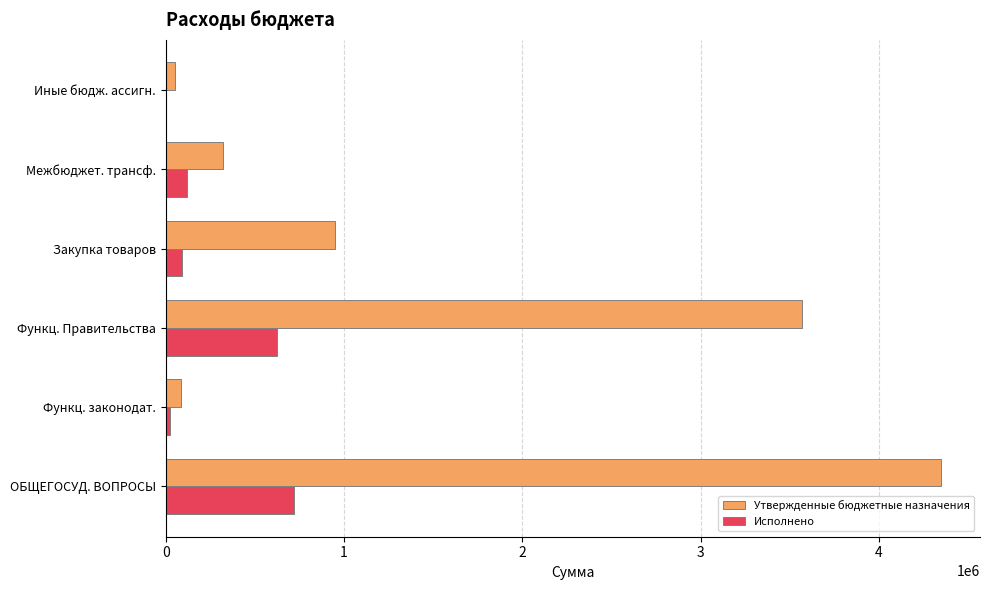

Which label corresponds to the largest value in the chart?

ОБЩЕГОСУД. ВОПРОСЫ